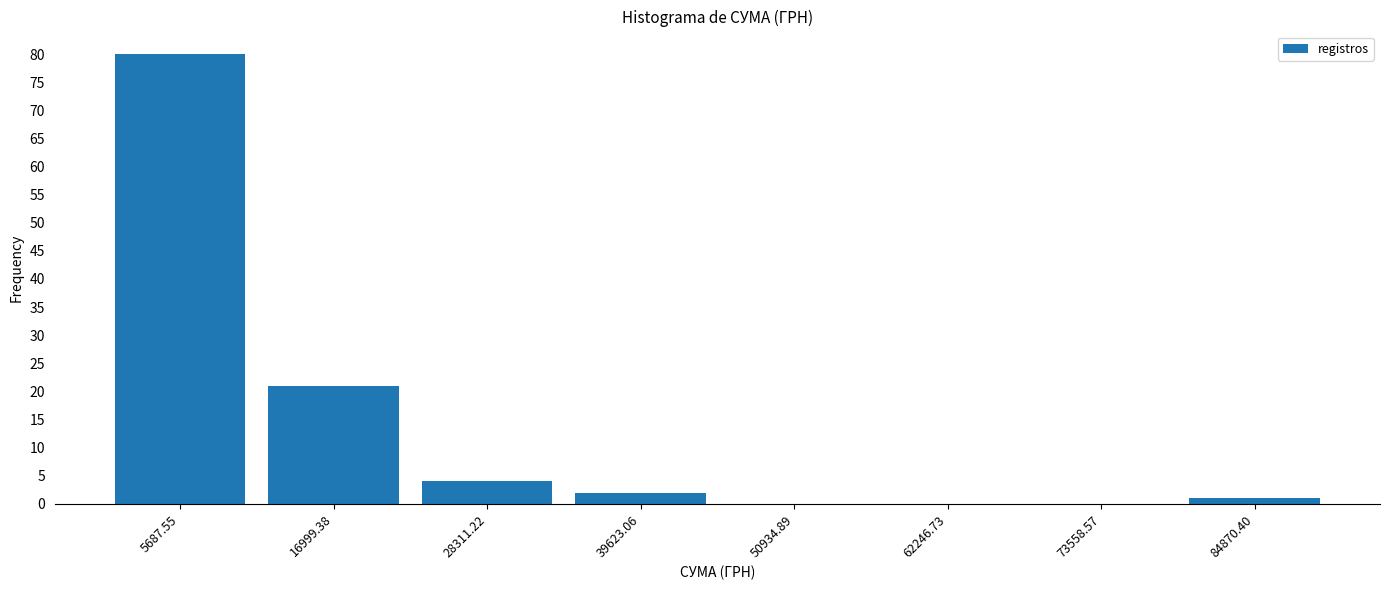

Reading left to right, transcribe this chart: for each bar, give the range it covers on the x-axis and its height. Neither the bar edges nor the heights are printed on the chart, so give them approximately, as read against the axes.

0 to 12000: 80
12000 to 22000: 21
22000 to 34000: 4
34000 to 46000: 2
46000 to 56000: 0
56000 to 68000: 0
68000 to 80000: 0
80000 to 90000: 1